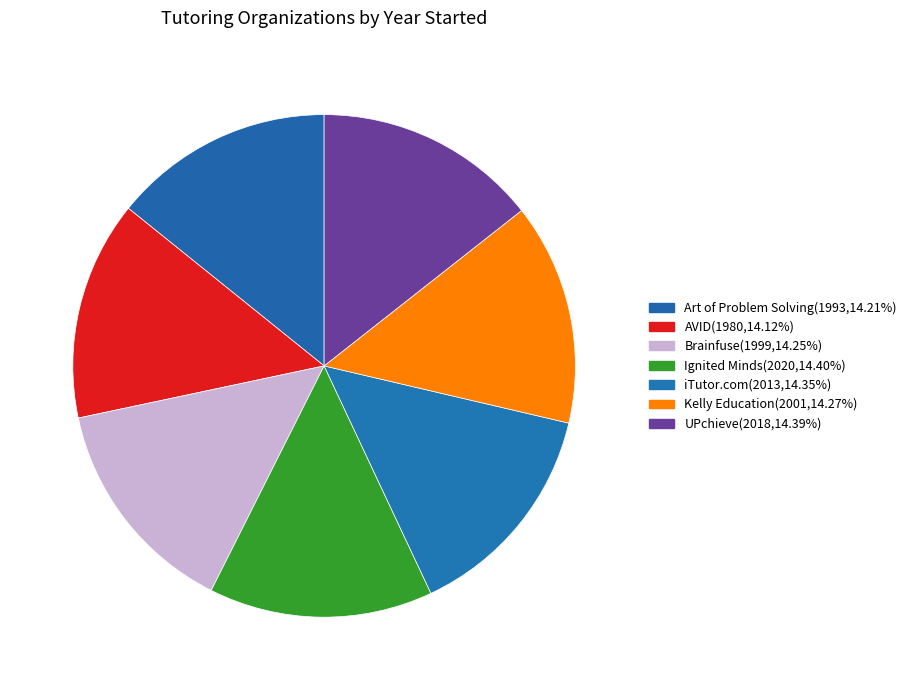

What percentage do AVID and iTutor.com together represent?

28.5%